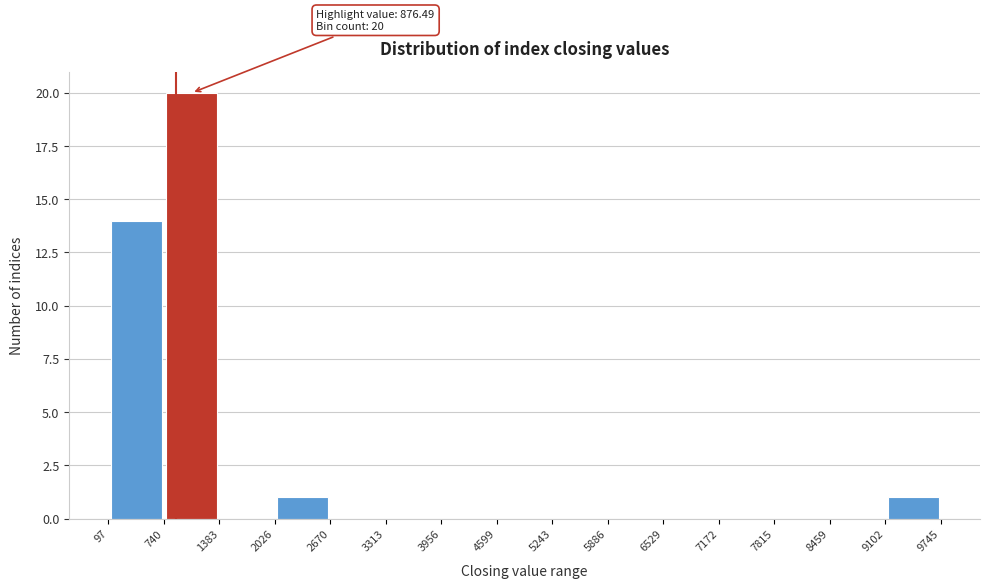

Which range on the x-axis has the tallest bar?

740 to 1383